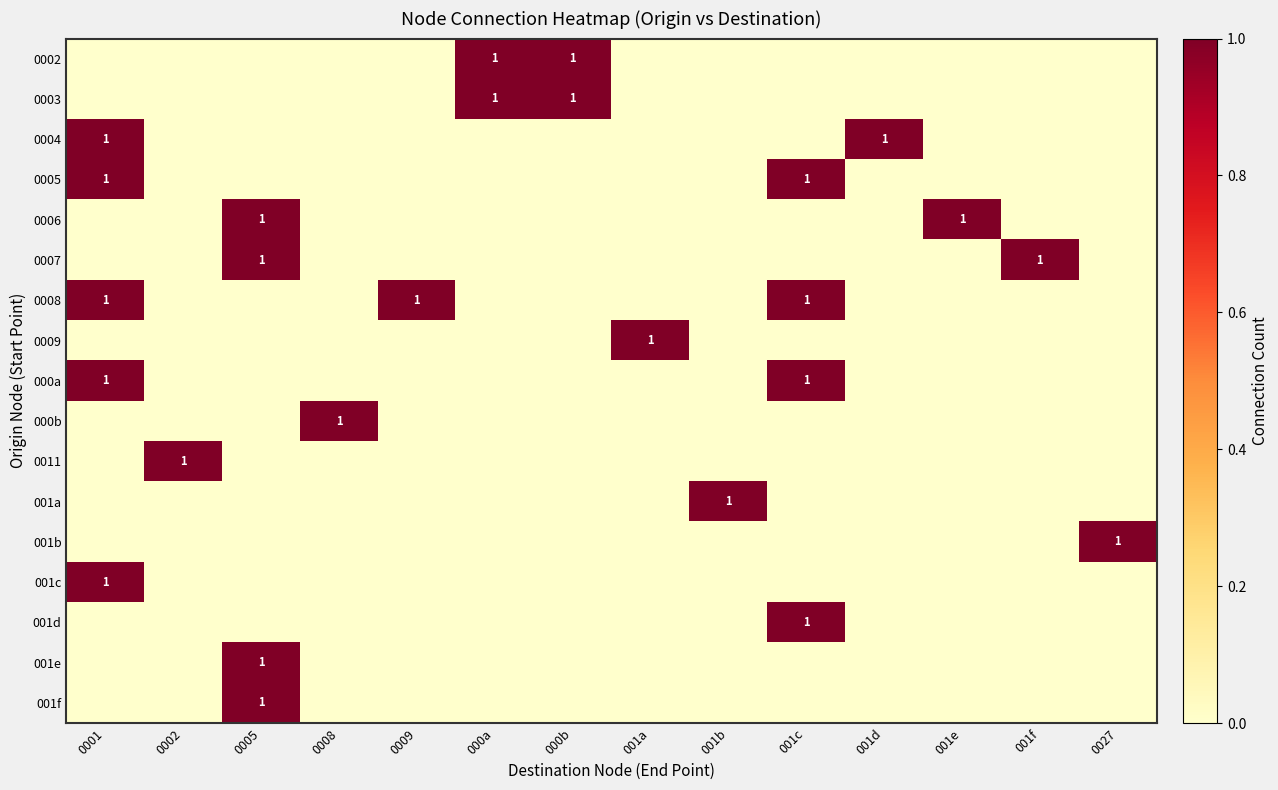

At which category is the sum across all series the highest?

0001